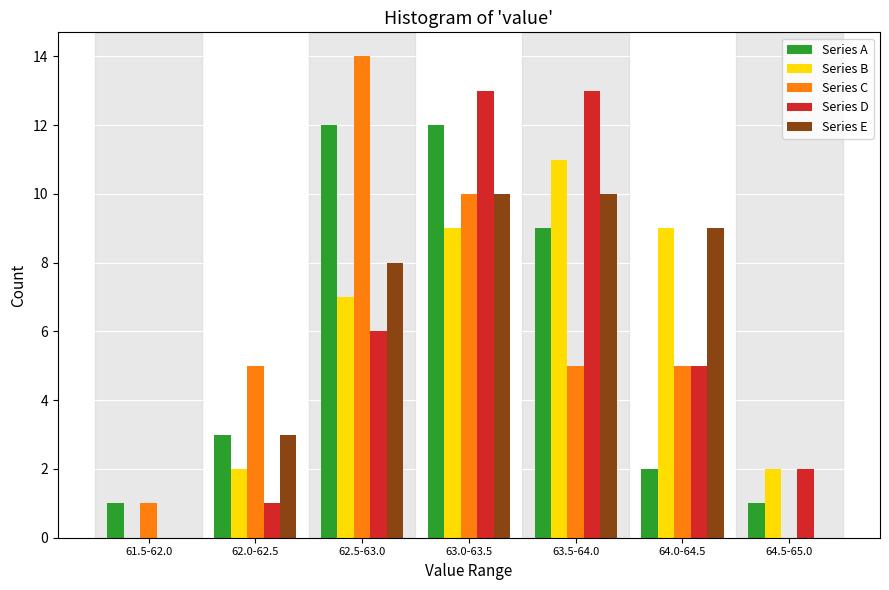

What is the sum of the Series B values at 64.5-65.0 and 63.5-64.0?

13